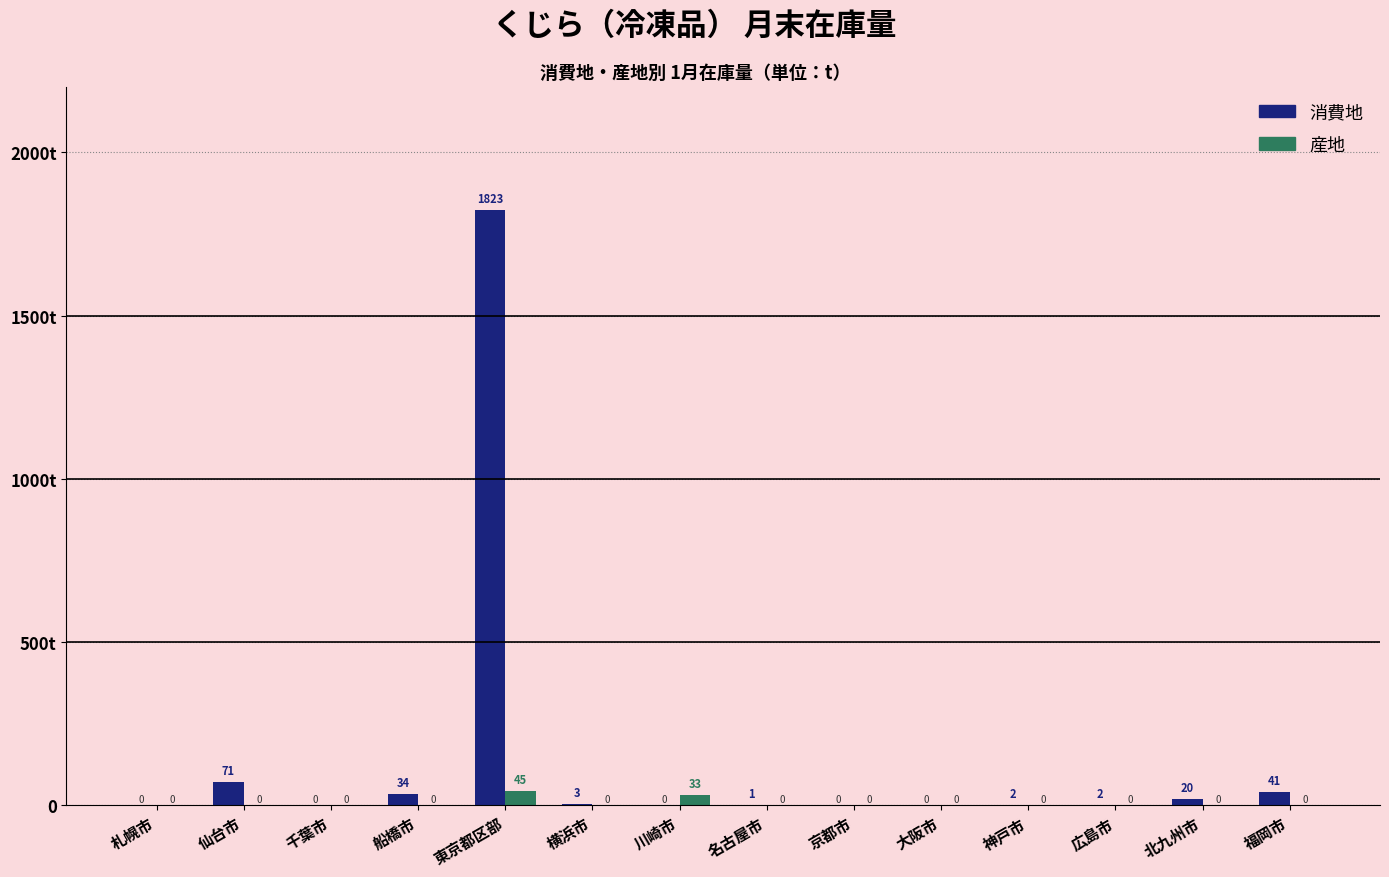

What are all the series names shown in the legend?

消費地, 産地